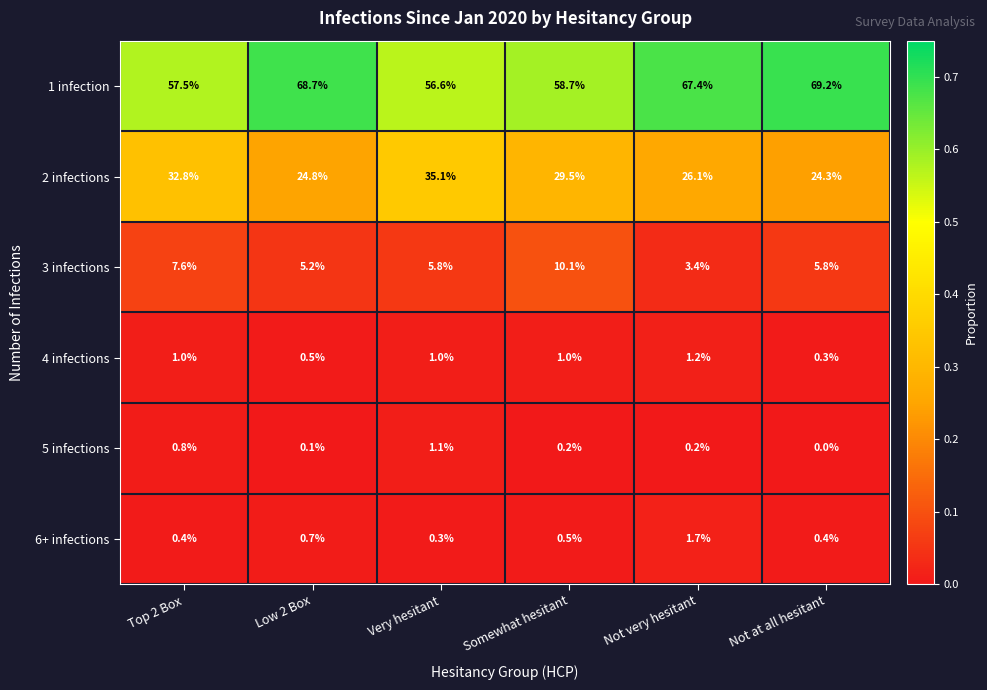

Which series changed the most between Top 2 Box and Very hesitant?

2 infections